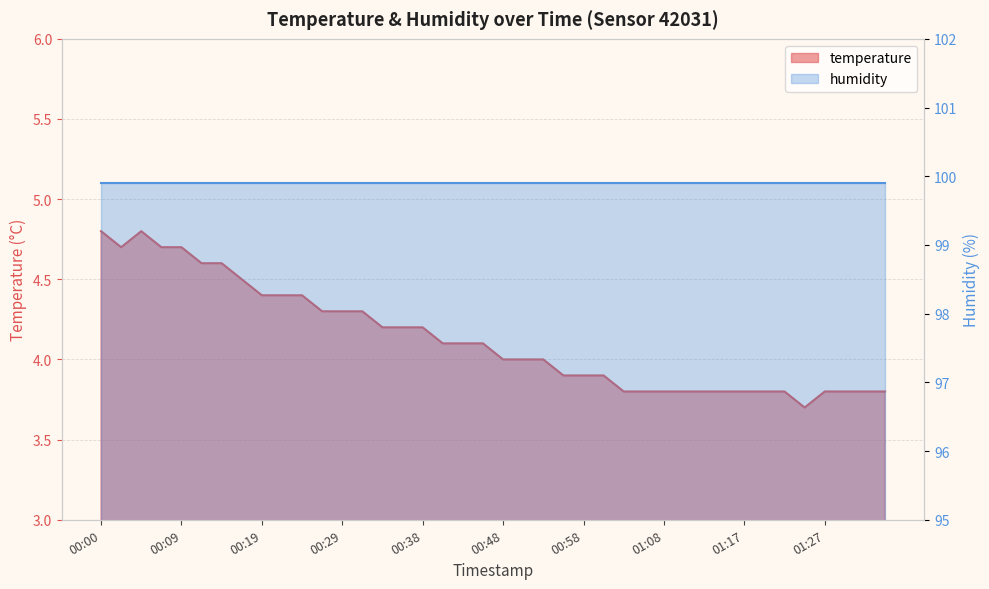

How many values are below 4?

17